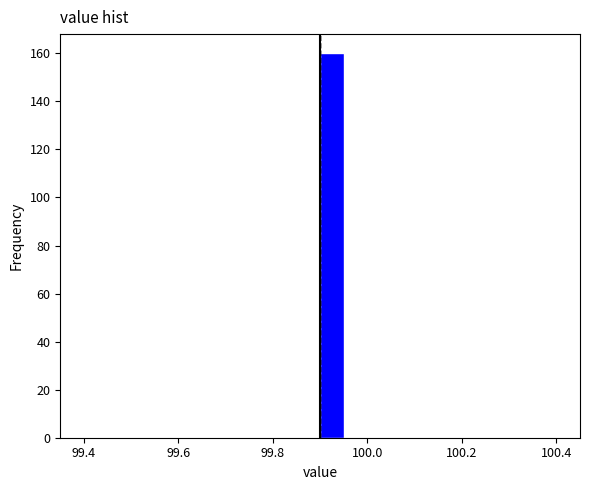

Read against the x-axis, roughly where is the centre of the tallest bar?

99.92